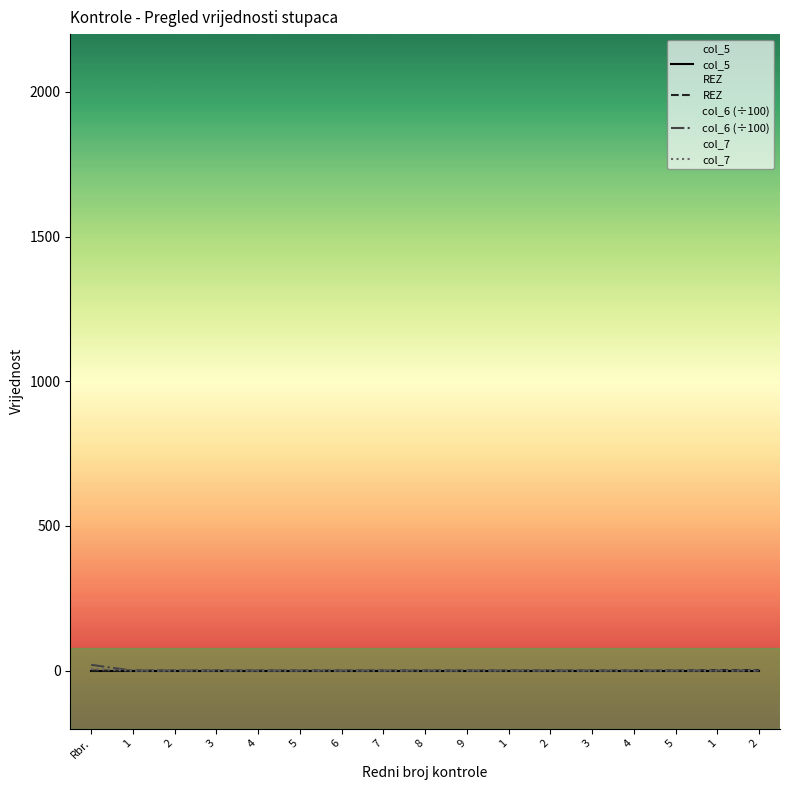

True or false: col_5 and col_6 (÷100) intersect in this chart.

False